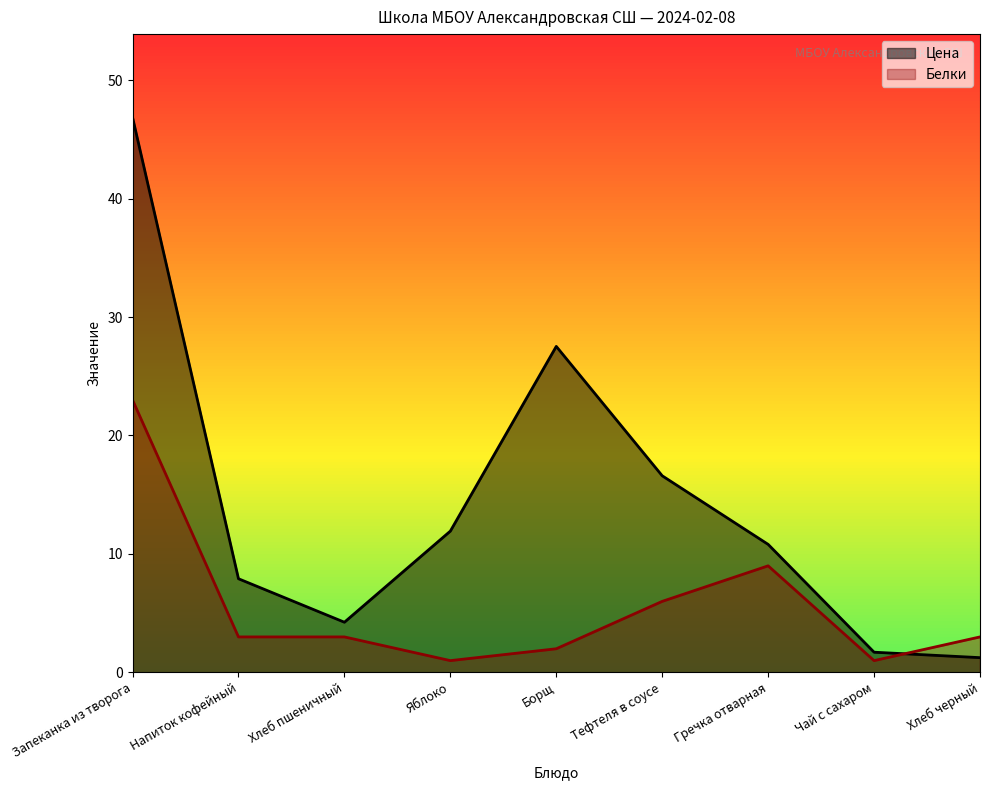

Does the chart have visible grid lines?

No